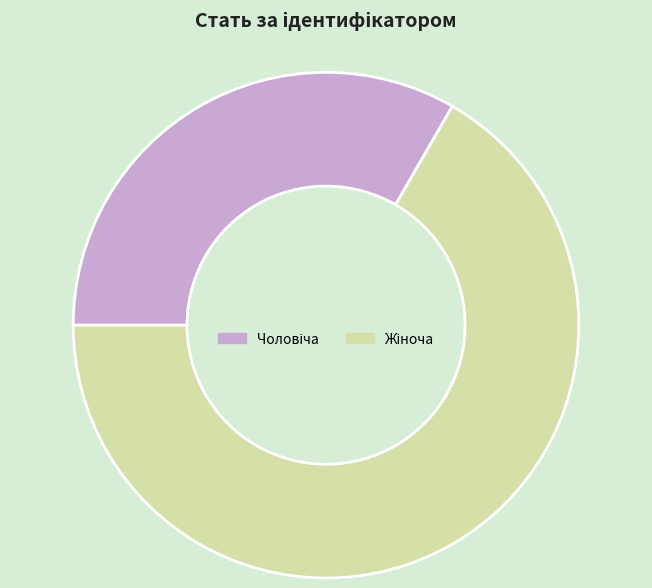

How many slices are in this pie chart?

2